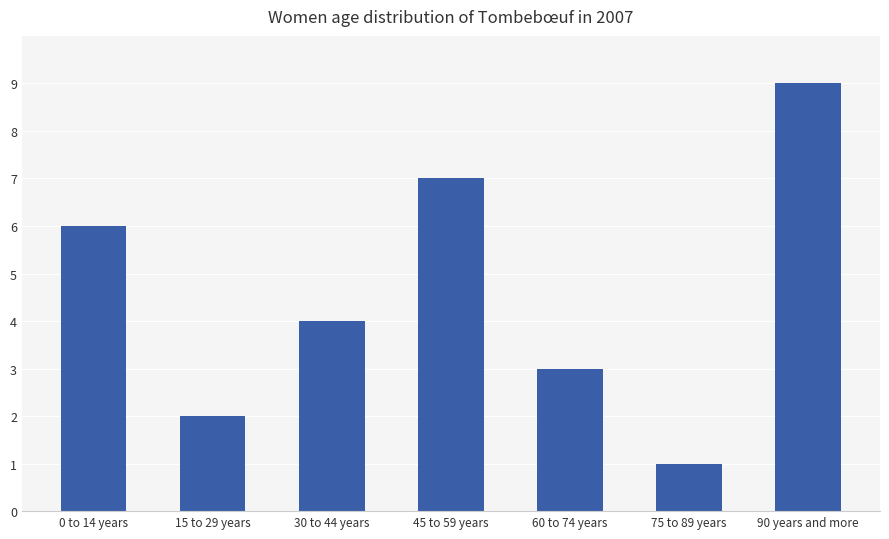

What is the value of the 4th bar from the left?

7